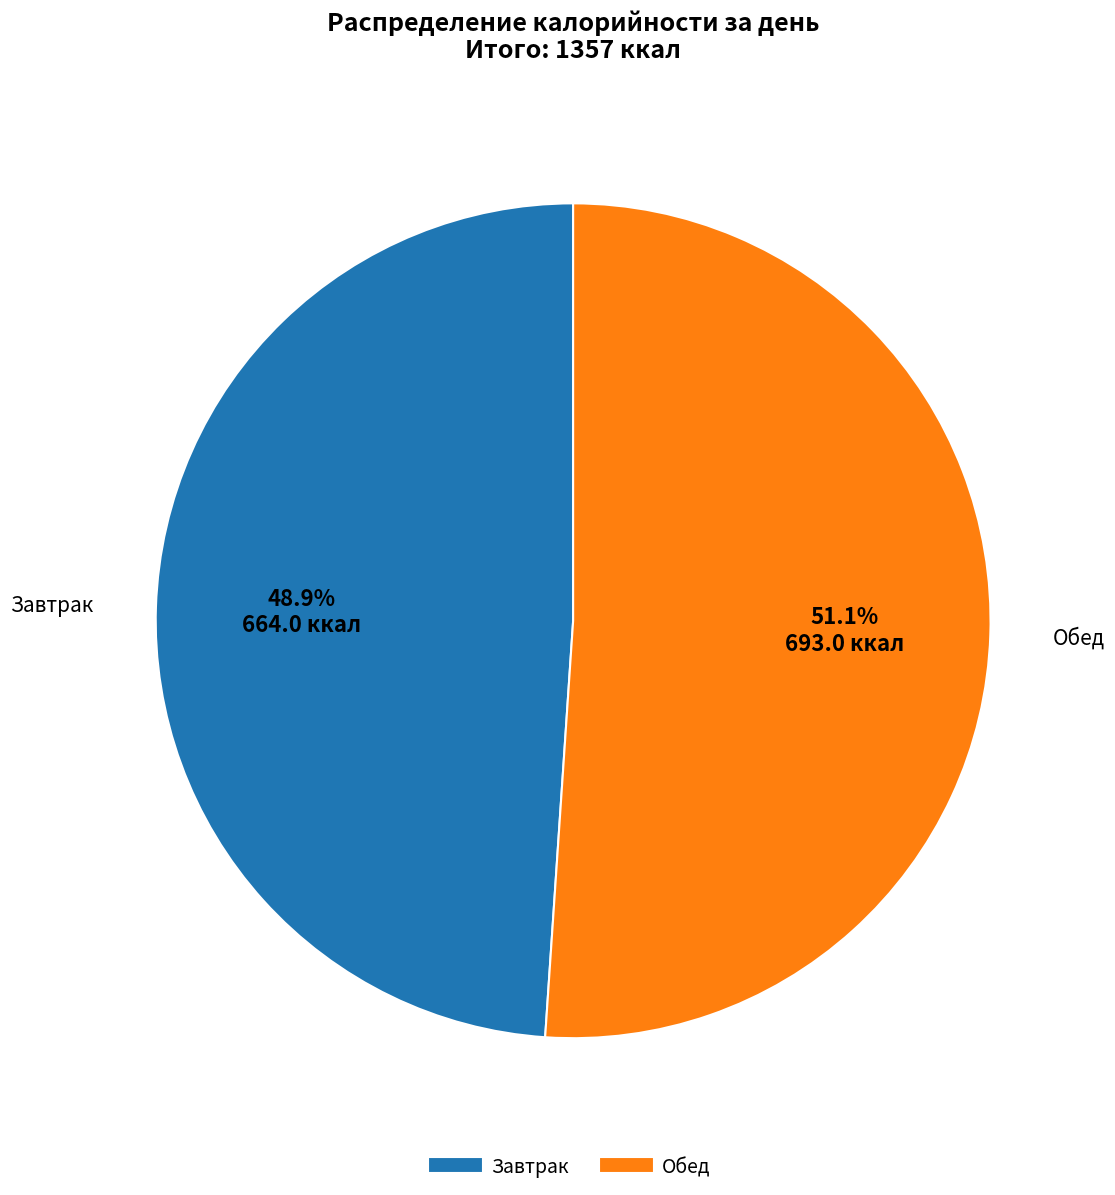

Which has a higher value, Завтрак or Обед?

Обед